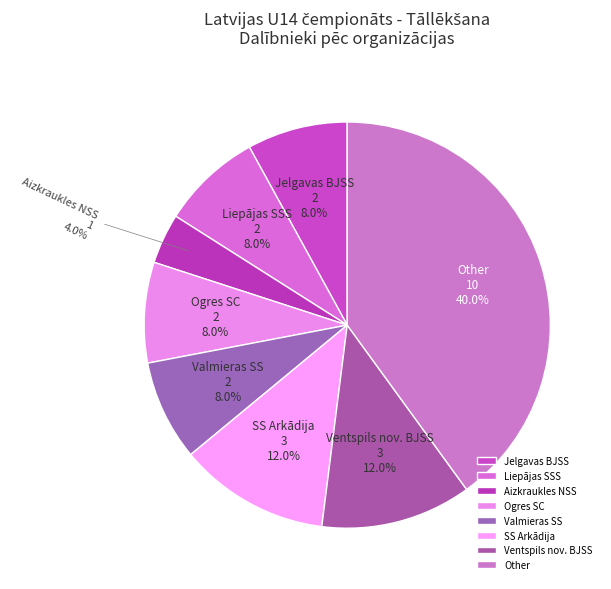

Does Valmieras SS account for over 50% of the chart?

No